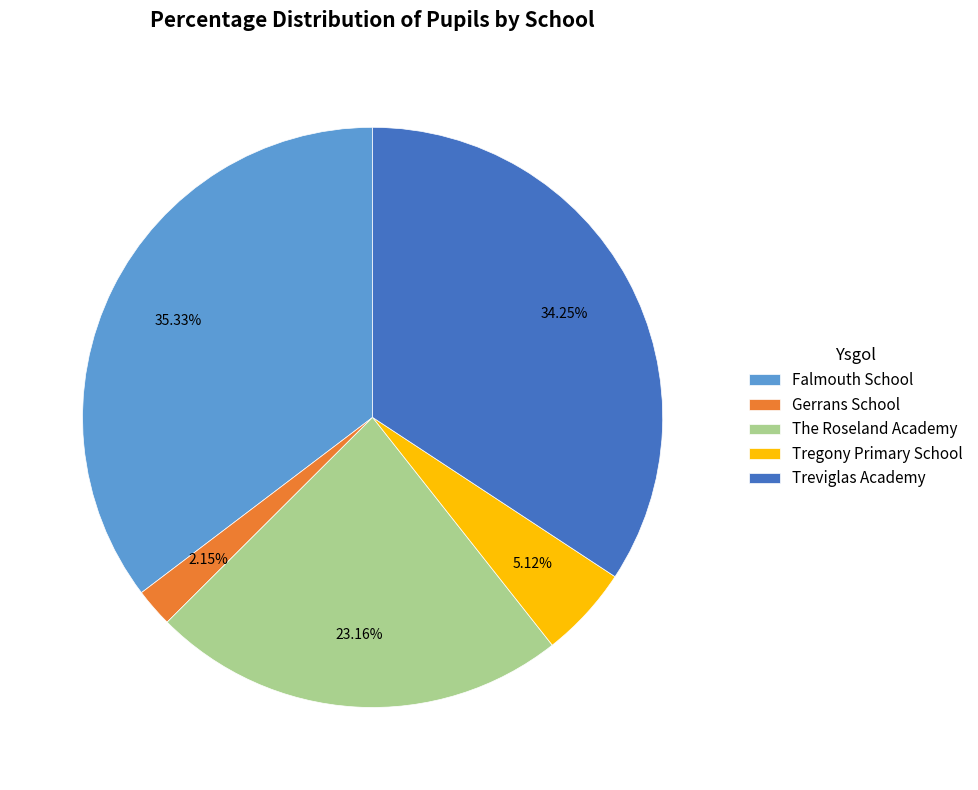

Is it true that Gerrans School is 2% of the pie?

True